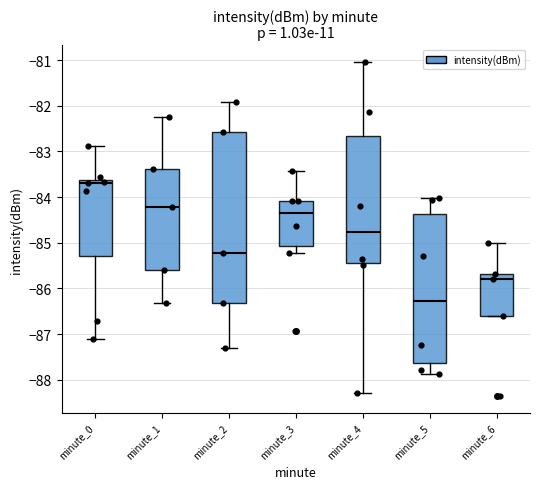

Reading left to right, read every box against the y-axis: the position of its median line, the range the box covers, and the ends of its whiskers. The values are not printed on the chart, so give them approximately, as read against the axis.

minute_0: median -83.7, box -85.3 to -83.6, whiskers -87.1 to -82.9
minute_1: median -84.2, box -85.6 to -83.4, whiskers -86.3 to -82.2
minute_2: median -85.2, box -86.3 to -82.6, whiskers -87.3 to -81.9
minute_3: median -84.4, box -85.1 to -84.1, whiskers -85.2 to -83.4
minute_4: median -84.8, box -85.4 to -82.7, whiskers -88.3 to -81.0
minute_5: median -86.3, box -87.6 to -84.4, whiskers -87.9 to -84.0
minute_6: median -85.8, box -86.6 to -85.7, whiskers -86.6 to -85.0